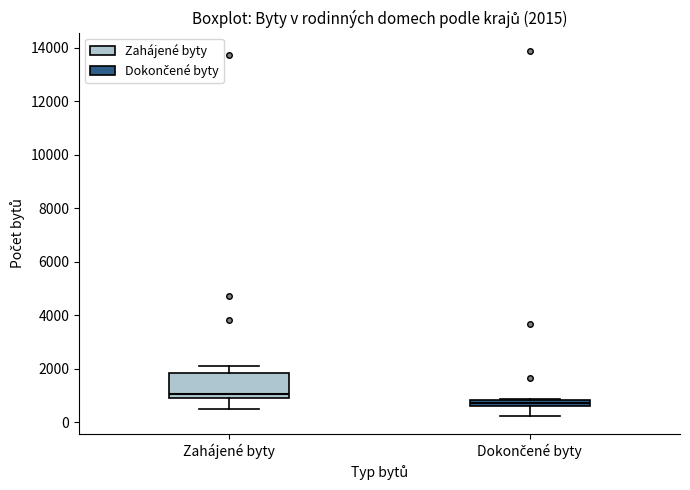

Which box is the tallest, from its lower edge to its upper edge?

Zahájené byty